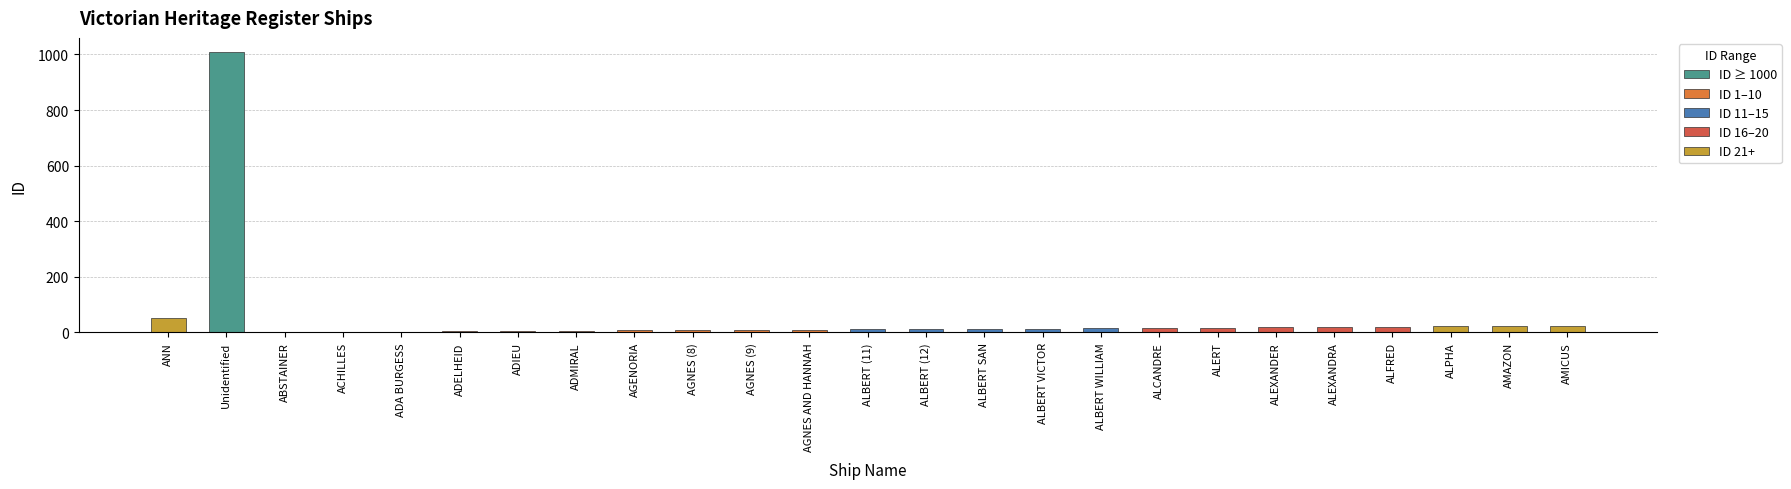

Between ADMIRAL and ADELHEID, which is larger?

ADMIRAL